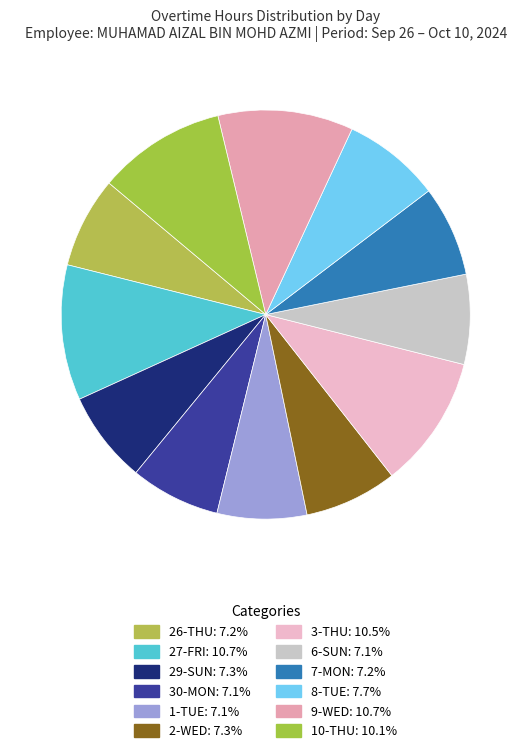

Count the number of slices in the pie.

12